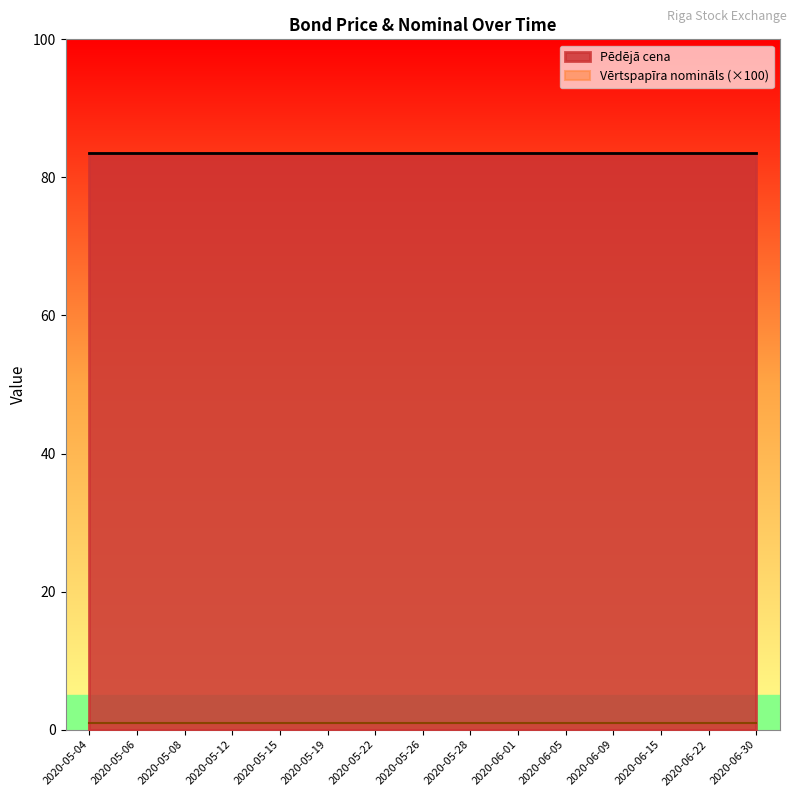

At which label does Pēdējā cena reach its minimum?

2020-05-04